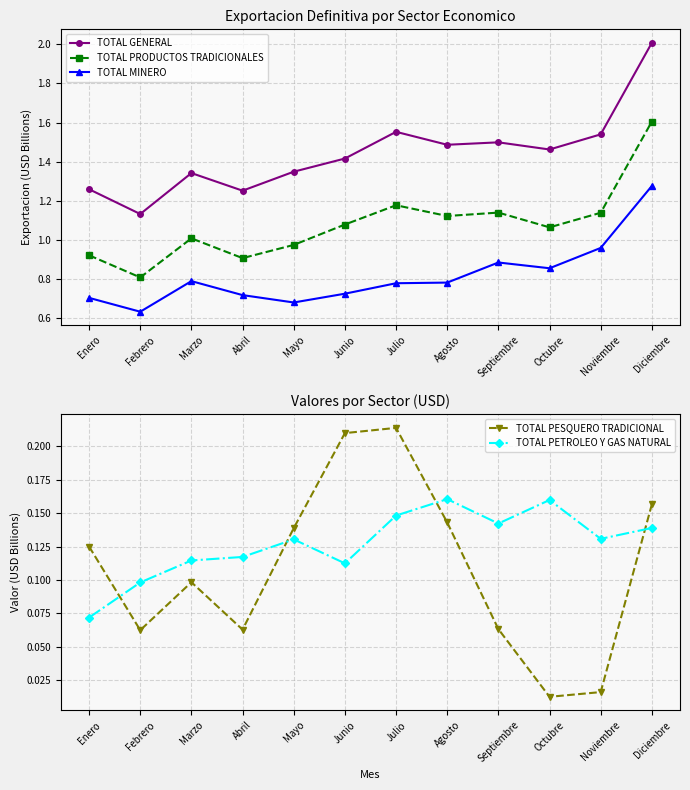

What is the sum of all TOTAL PRODUCTOS TRADICIONALES values?

12.9